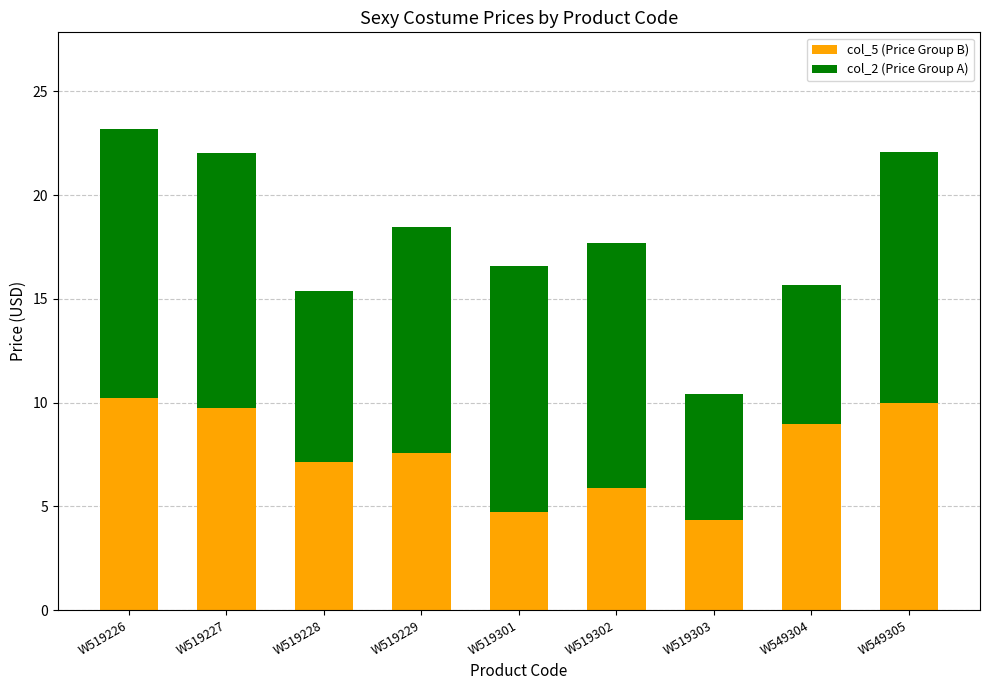

What is the difference between the col_5 (Price Group B) values at W519301 and W519228?

2.4